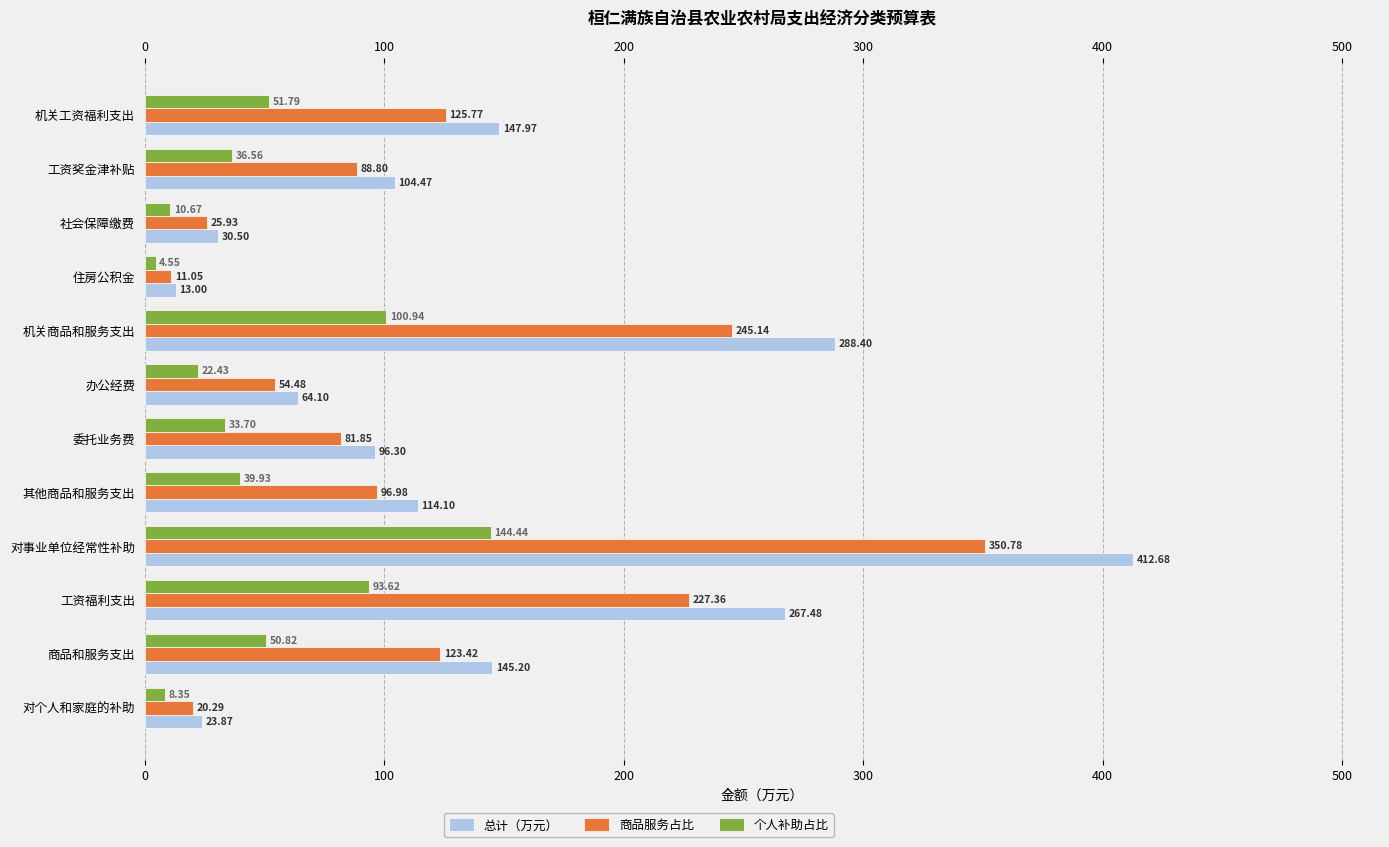

How many groups of bars are there?

12